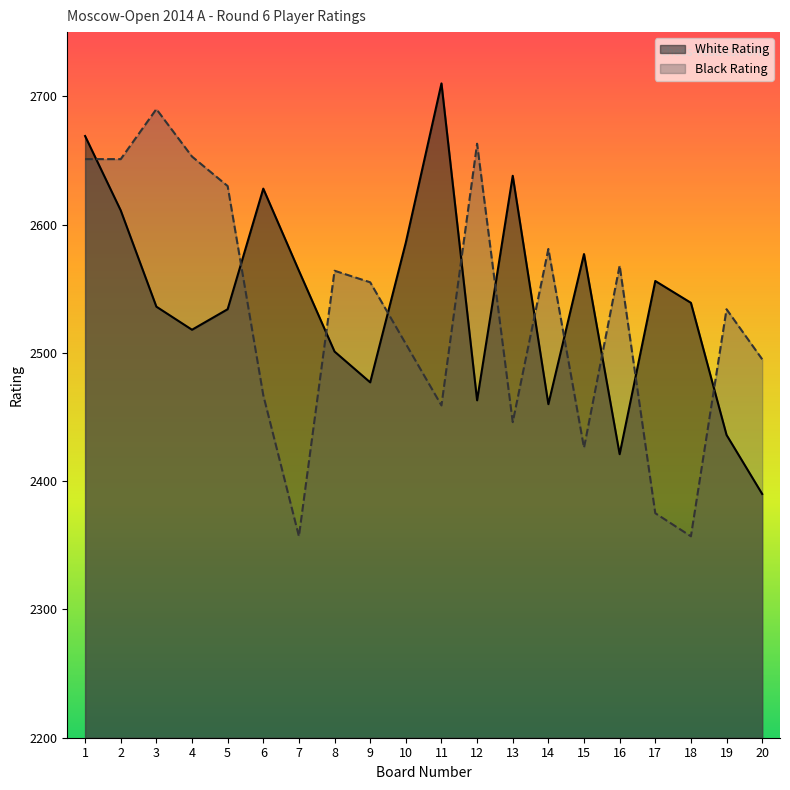

At which label is White Rating closest to 2550?

17